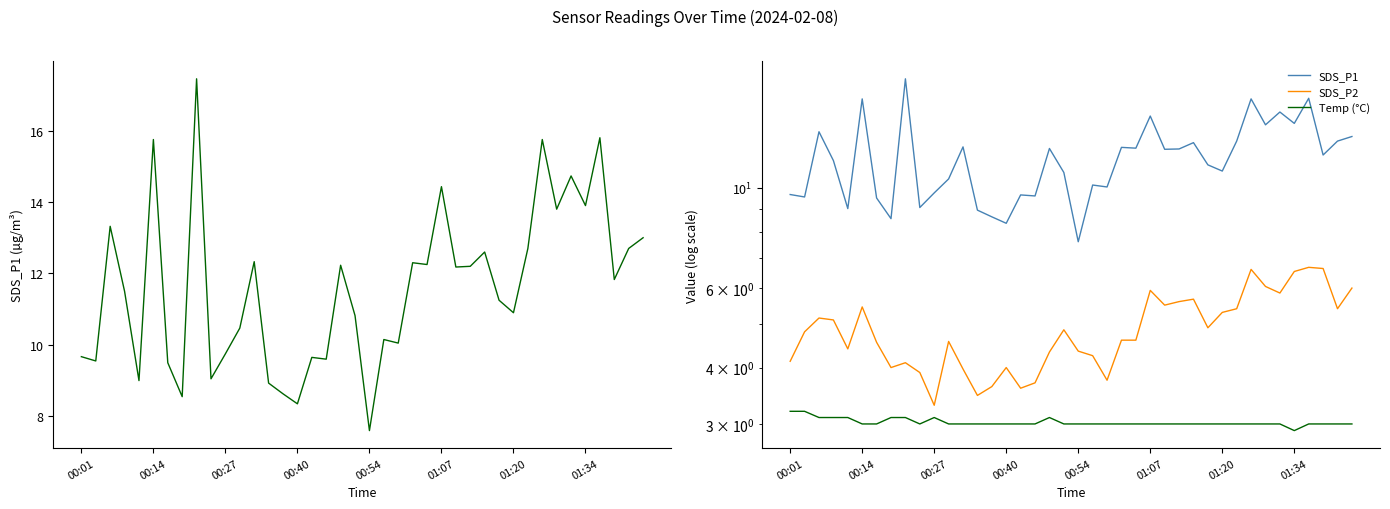

Rank the series by their maximum value, from highest to lowest.

SDS_P1, SDS_P2, Temp (°C)